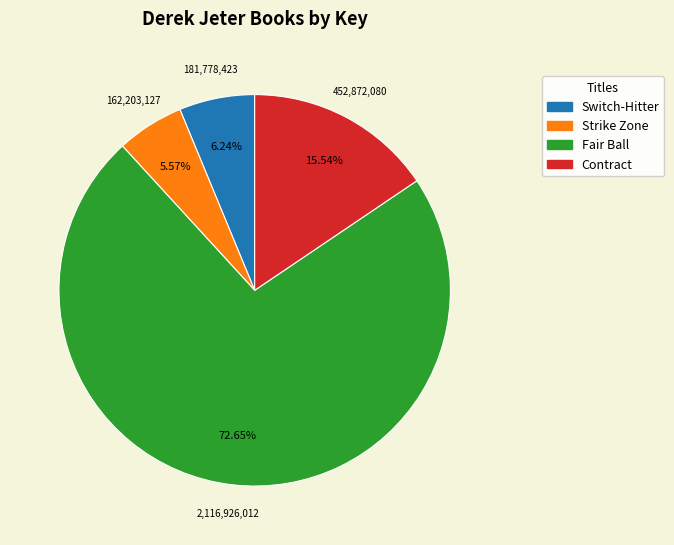

Combined, what portion of the pie is Strike Zone and Switch-Hitter?

11.8%